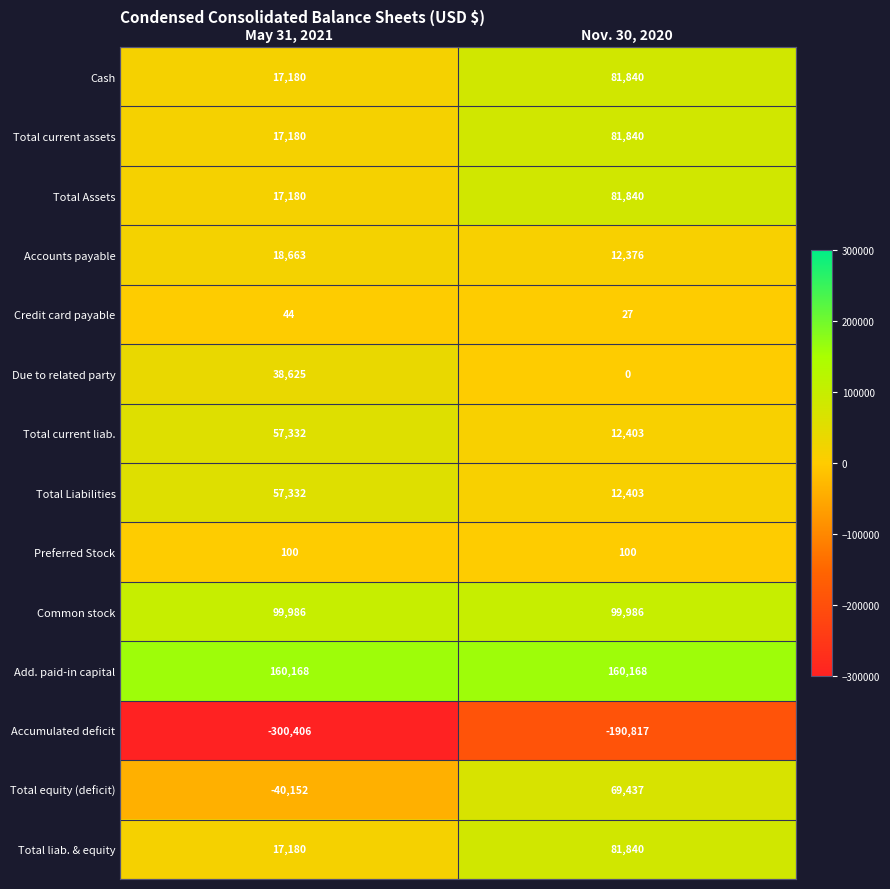

Is it true that Total current assets equals 81840 at Nov. 30, 2020?

True